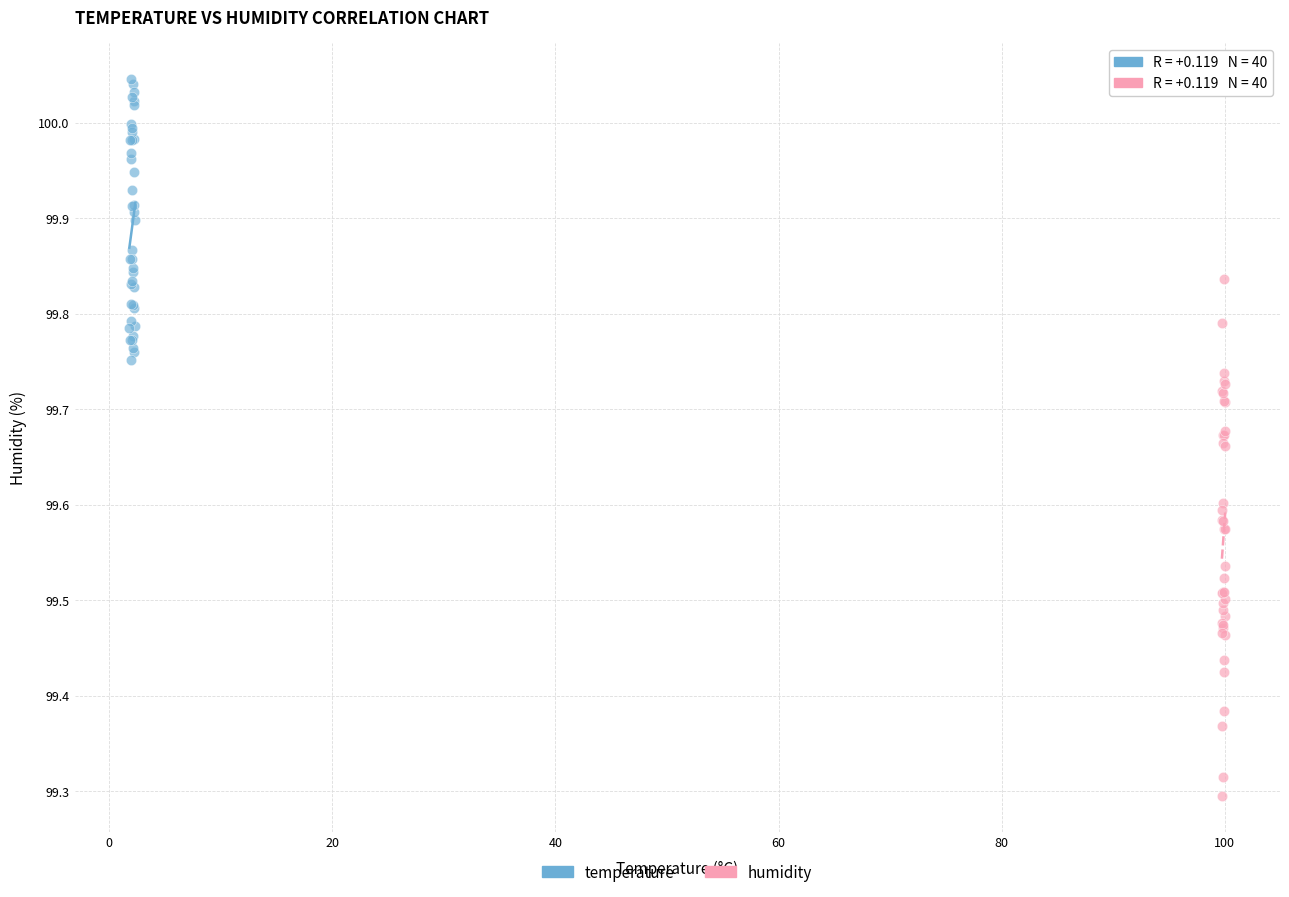

Which series reaches the maximum Y coordinate?

temperature